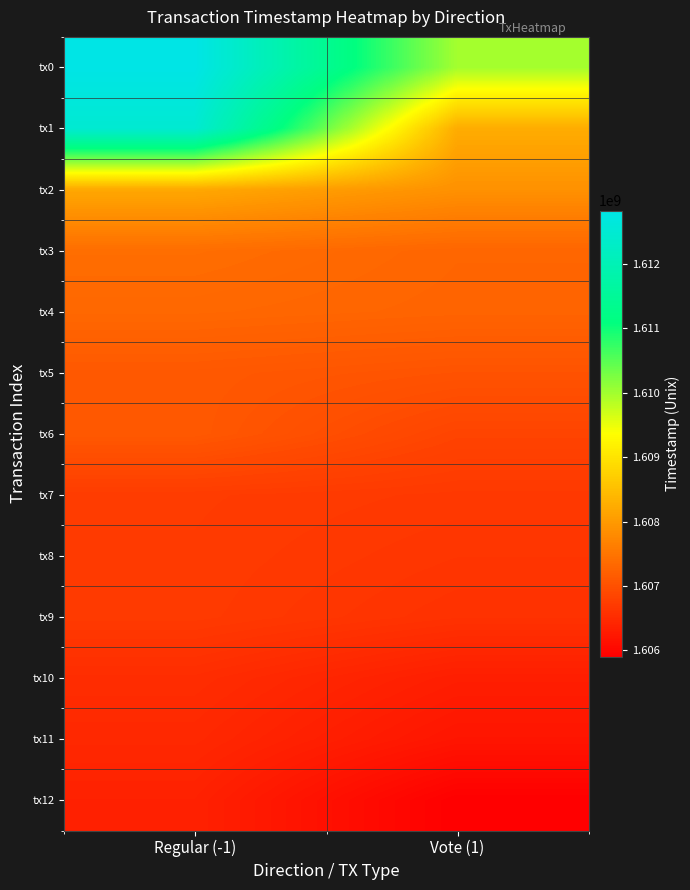

List the series in order of their peak value, highest first.

tx0, tx1, tx2, tx3, tx4, tx5, tx6, tx7, tx8, tx9, tx10, tx11, tx12